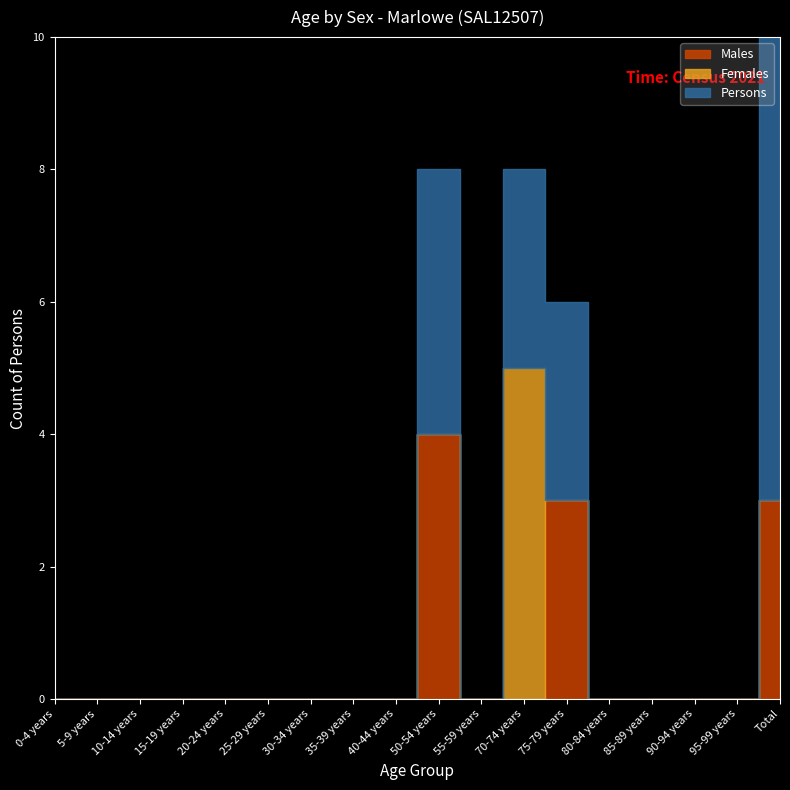

Which category has the lowest value across all series?

0-4 years